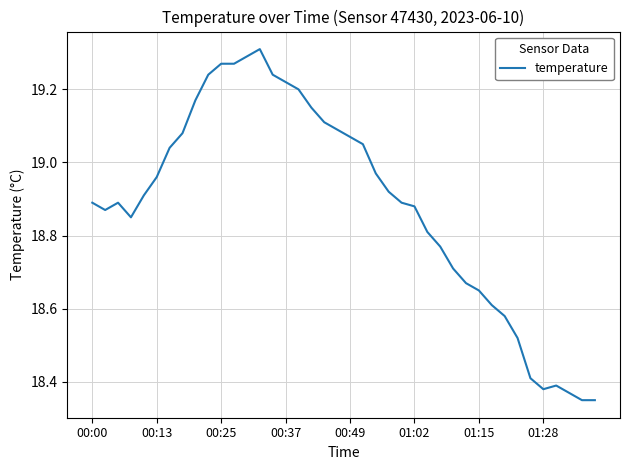

What is the difference between the maximum and minimum values?

1.0